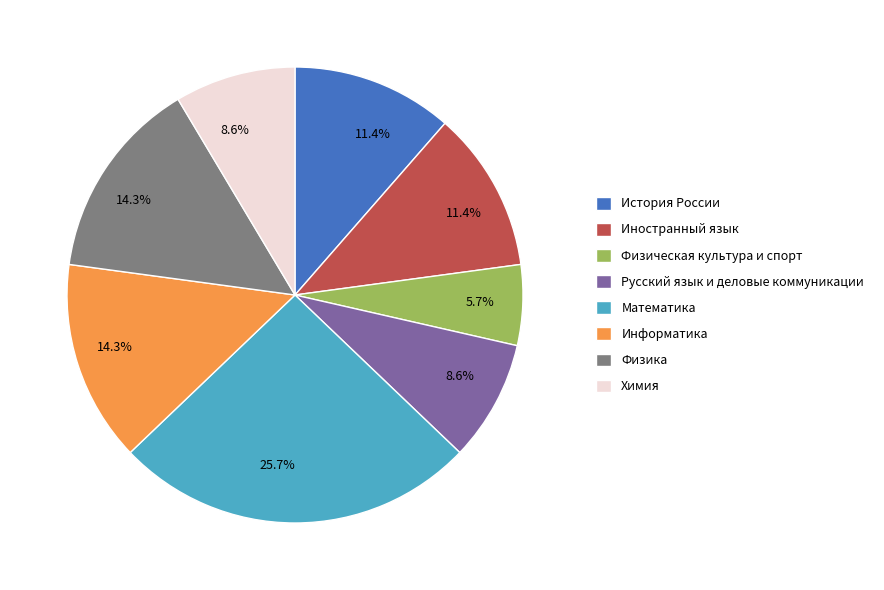

Does Физическая культура и спорт represent more than half of the total?

No